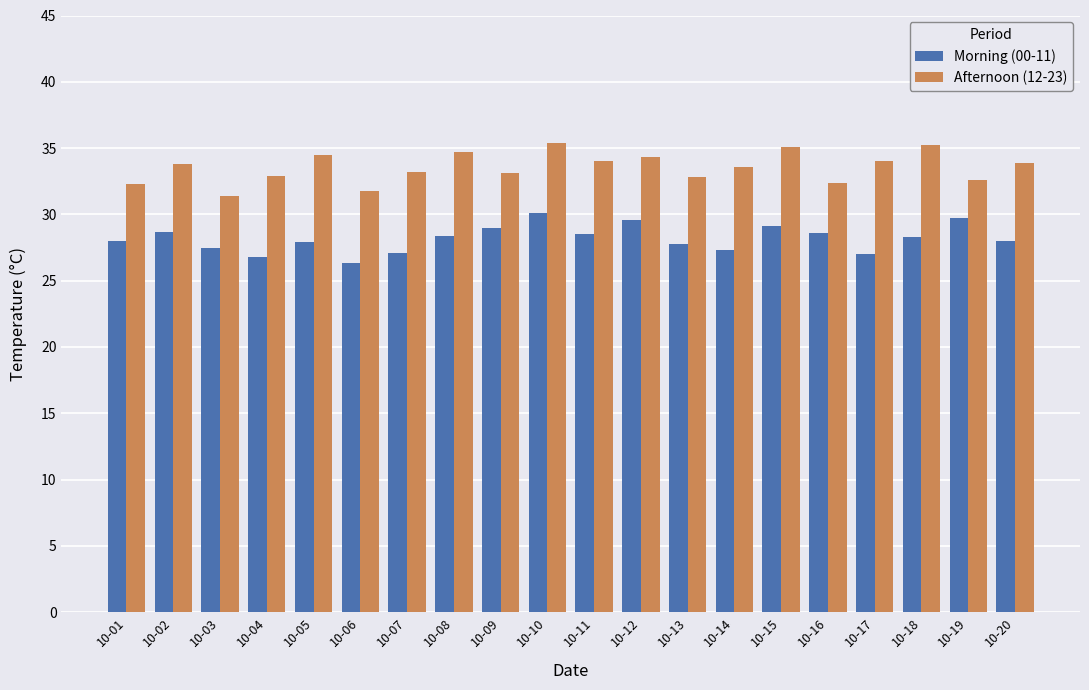

Is it true that Morning (00-11) equals 29.6 at 10-12?

True